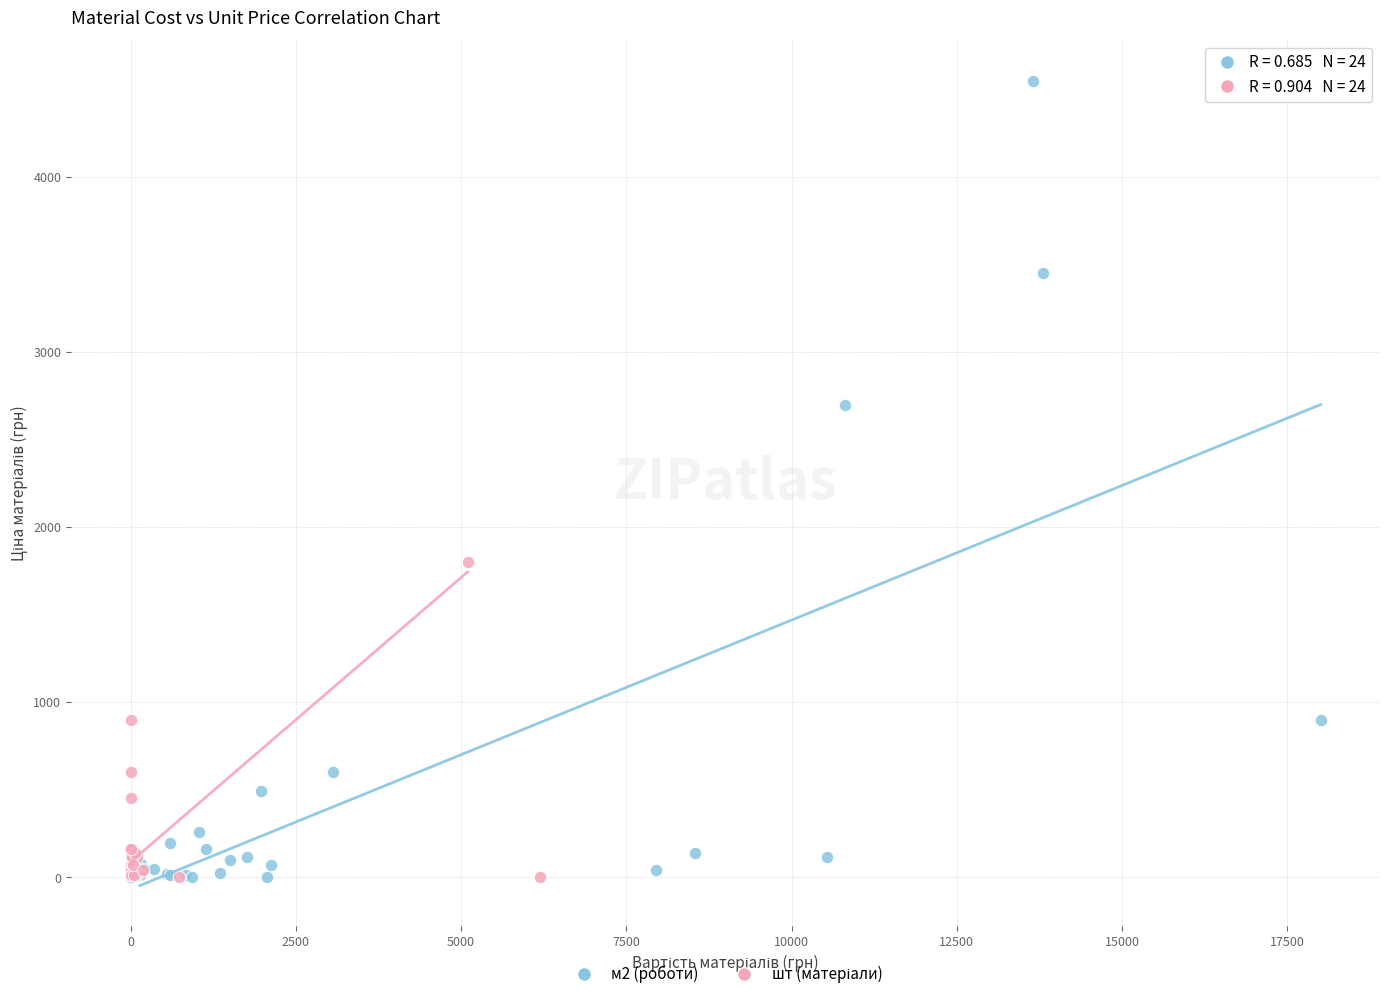

Which series has the widest spread of Y values?

м2 (роботи)